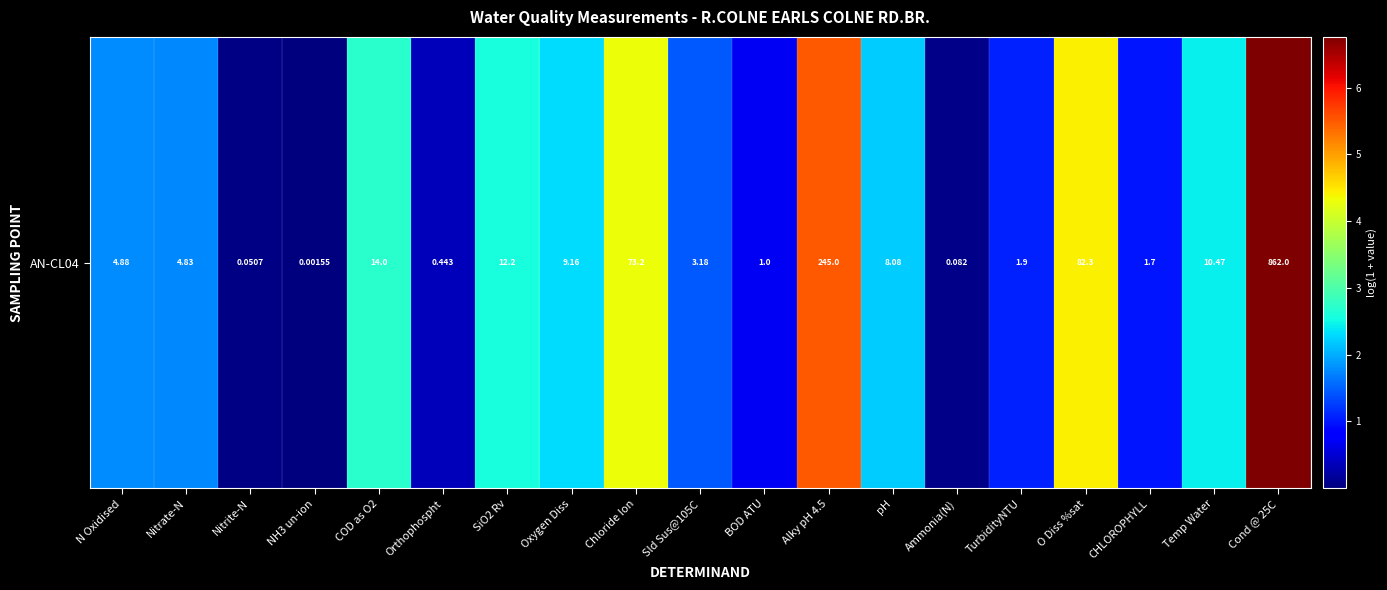

Where is the data nearest to the value 3?

COD as O2